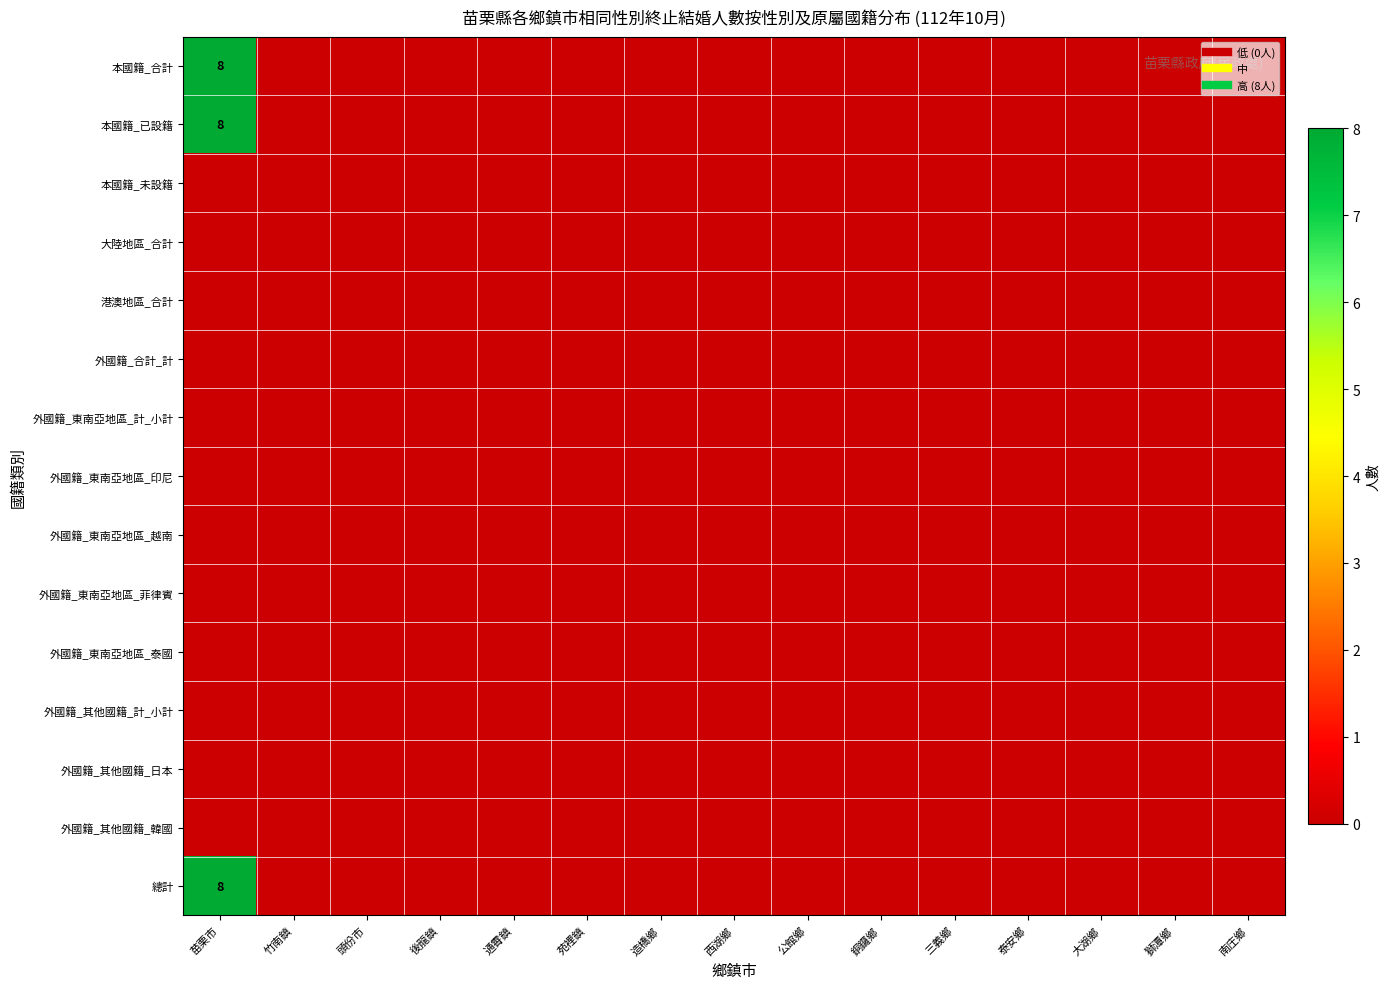

At 竹南鎮, list the series in order from largest to smallest.

本國籍_合計, 本國籍_已設籍, 本國籍_未設籍, 大陸地區_合計, 港澳地區_合計, 外國籍_合計_計, 外國籍_東南亞地區_計_小計, 外國籍_東南亞地區_印尼, 外國籍_東南亞地區_越南, 外國籍_東南亞地區_菲律賓, 外國籍_東南亞地區_泰國, 外國籍_其他國籍_計_小計, 外國籍_其他國籍_日本, 外國籍_其他國籍_韓國, 總計